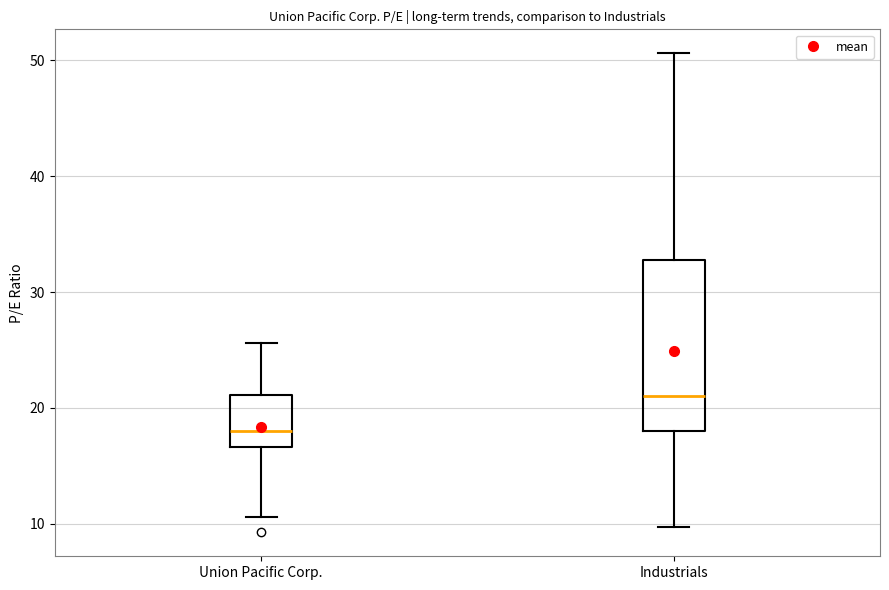

Reading left to right, read every box against the y-axis: the position of its median line, the range the box covers, and the ends of its whiskers. The values are not printed on the chart, so give them approximately, as read against the axis.

Union Pacific Corp.: median 18, box 17 to 21, whiskers 11 to 26
Industrials: median 21, box 18 to 33, whiskers 10 to 51